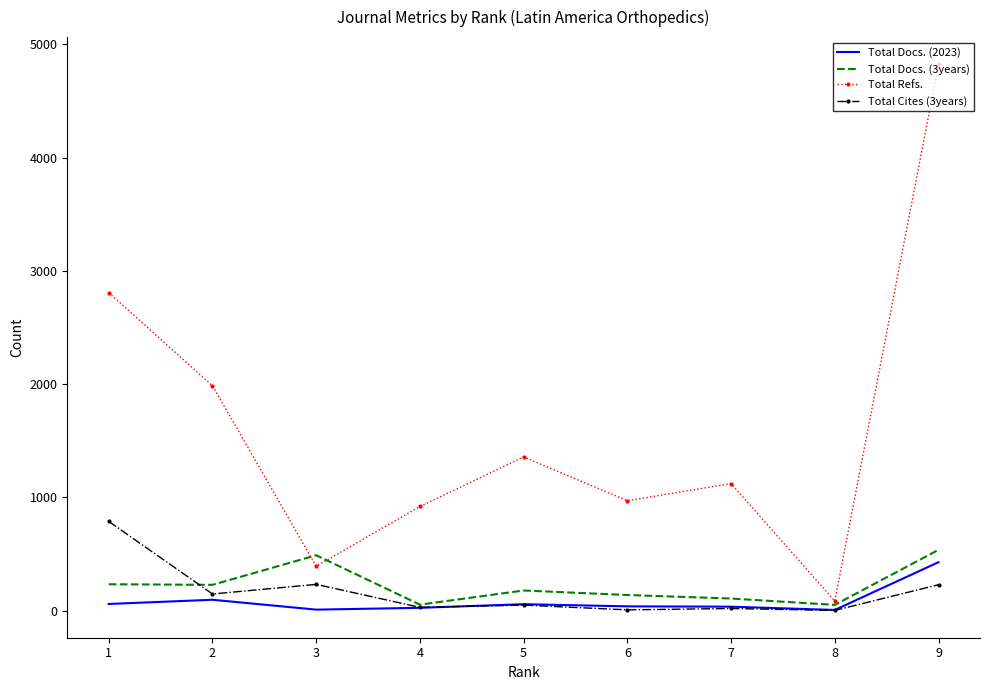

What is the difference between the second highest and second lowest values in the Total Refs. series?

2416